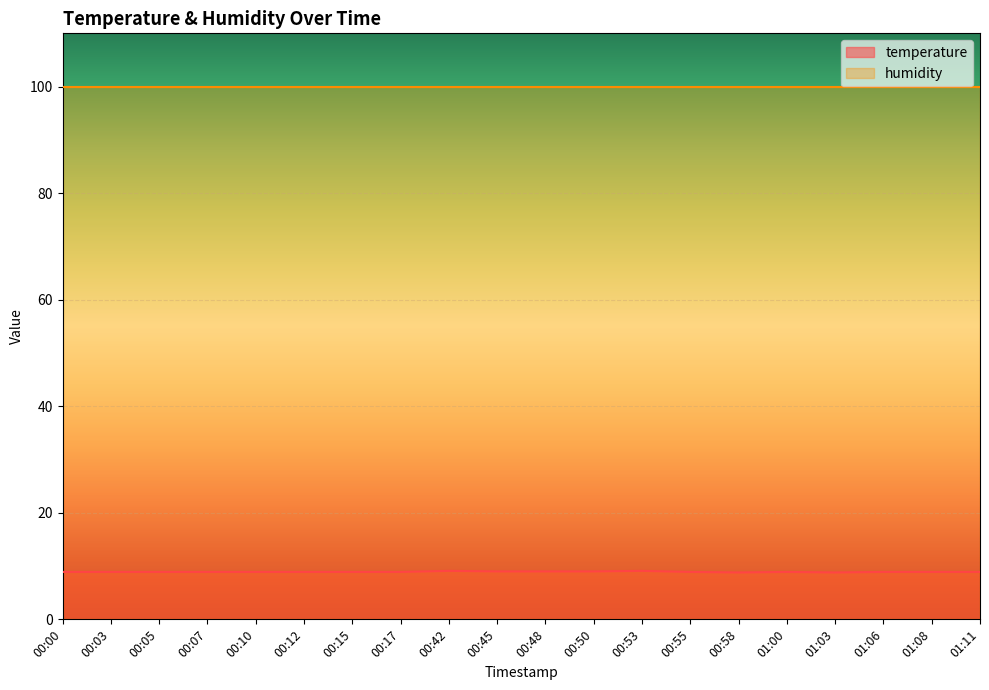

Does the chart display data point markers on the line(s)?

No